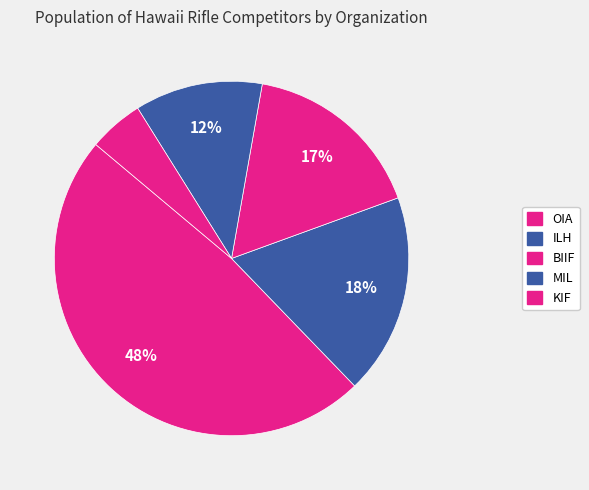

Which category has the biggest portion of the pie?

OIA